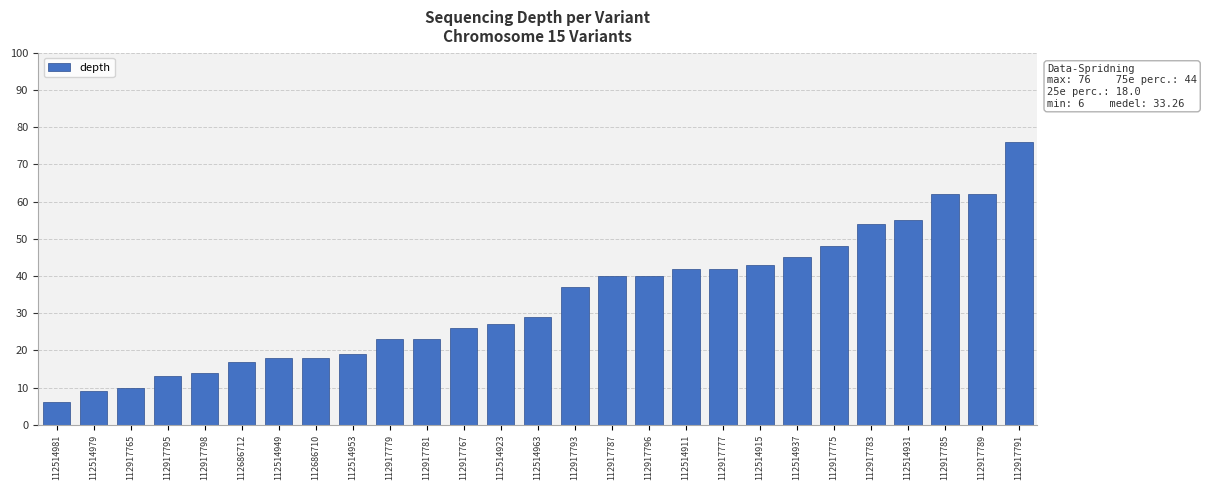

Does the chart contain stacked bars?

No